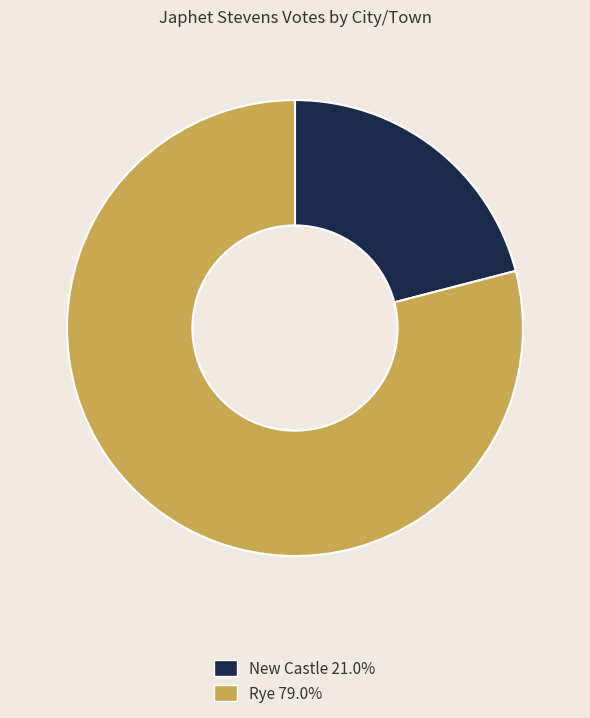

Approximately how many times larger is the value at Rye 79.0% compared to New Castle 21.0%?

3.8